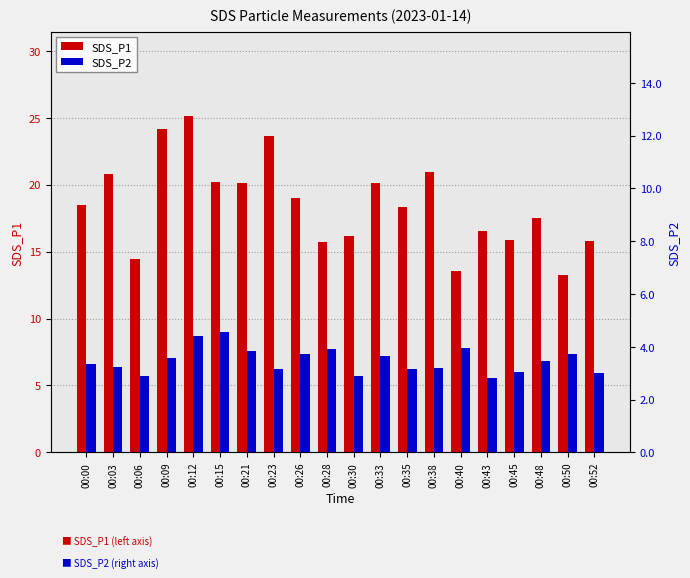

Is it true that SDS_P1 equals 33.3 at 00:12?

False